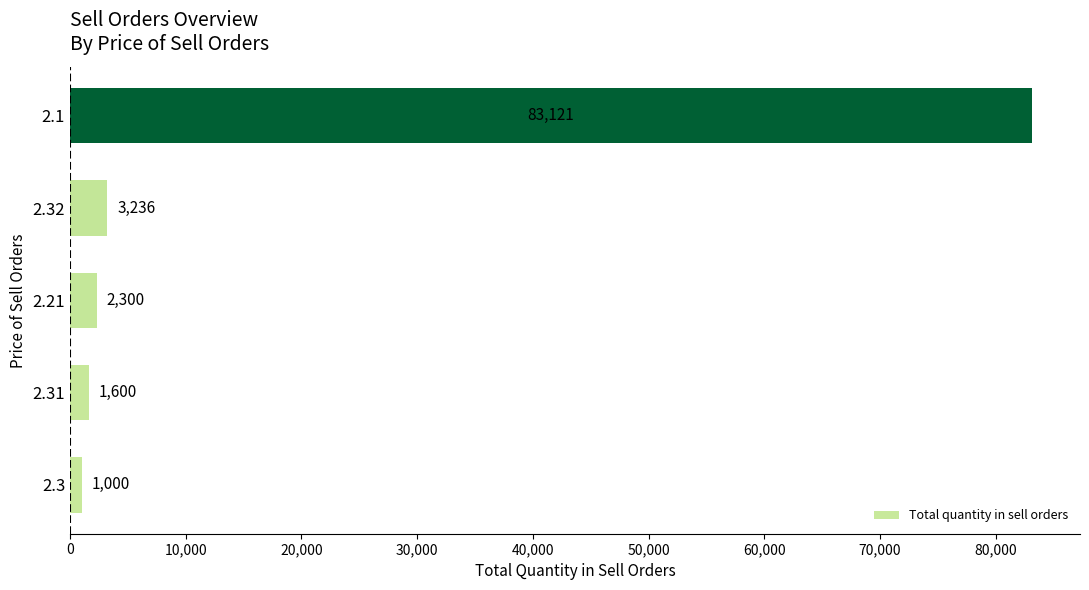

What is the average value?

18251